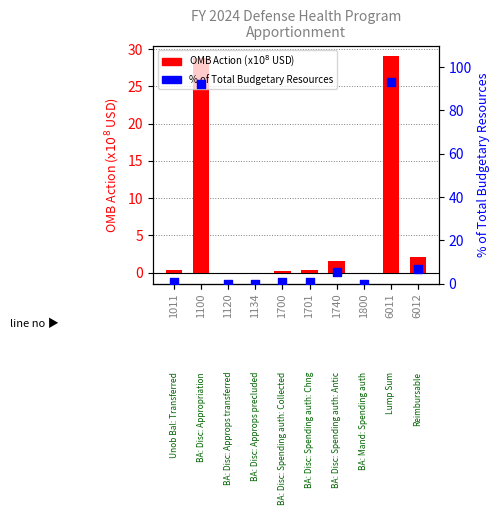

At how many categories does at least one series exceed 36?

2